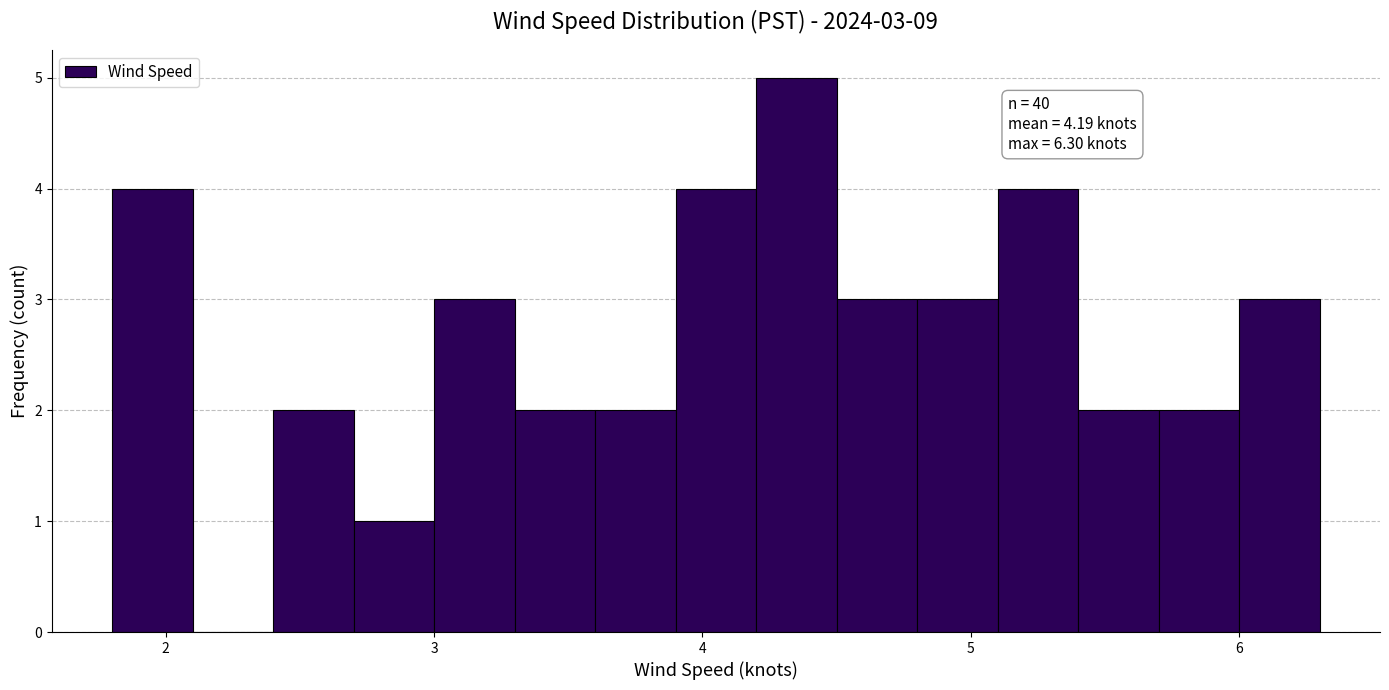

Read against the x-axis, roughly where is the centre of the tallest bar?

4.4